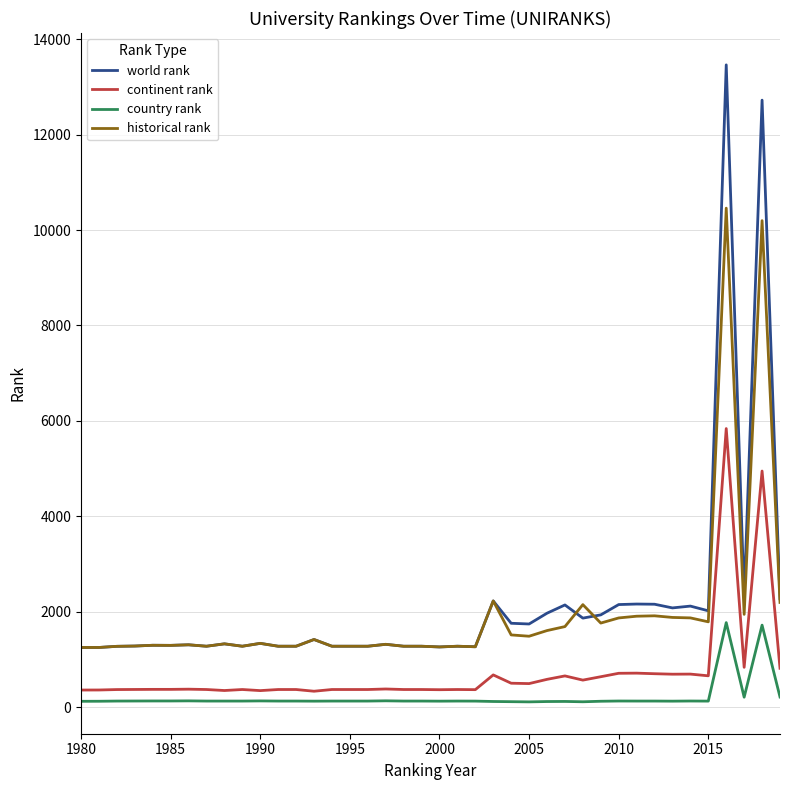

True or false: country rank and historical rank cross at least once.

False